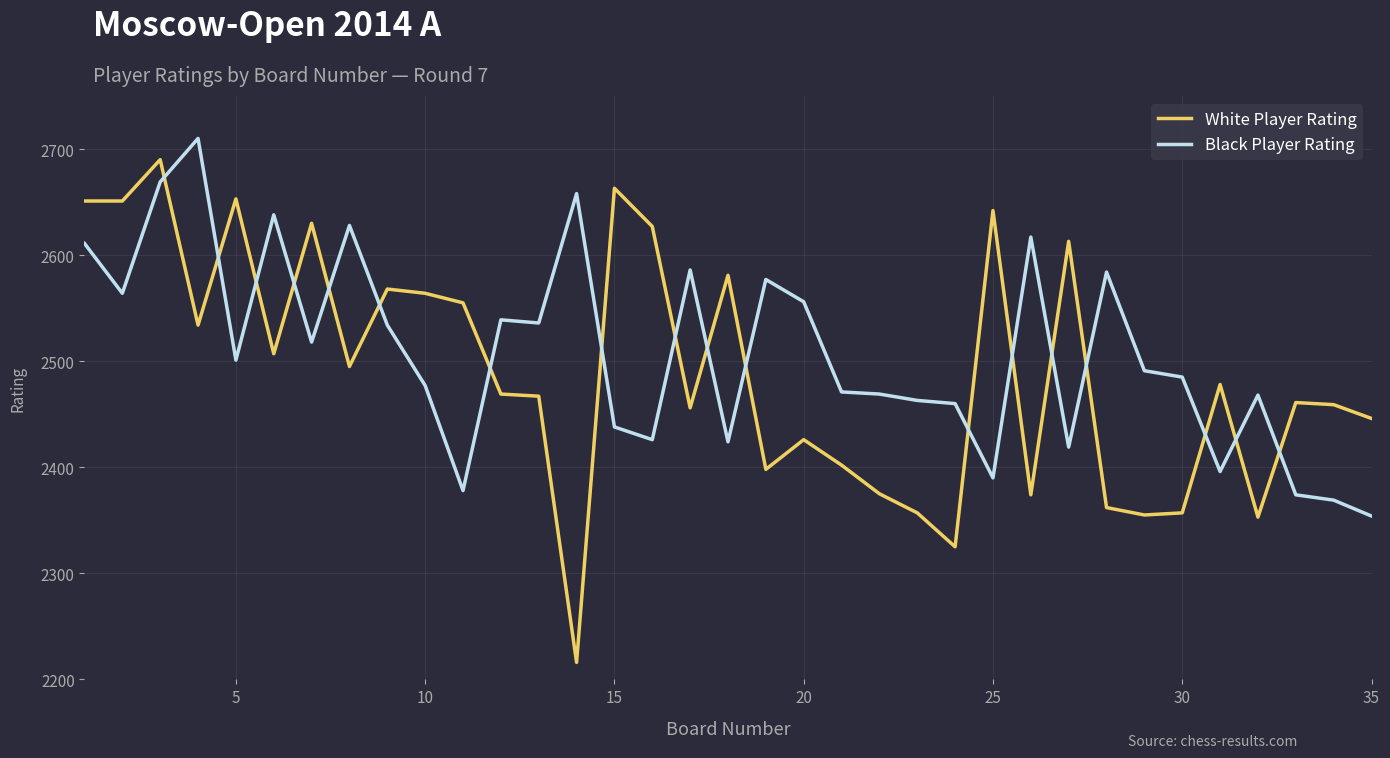

True or false: Black Player Rating has more than 2 interior local peaks.

True